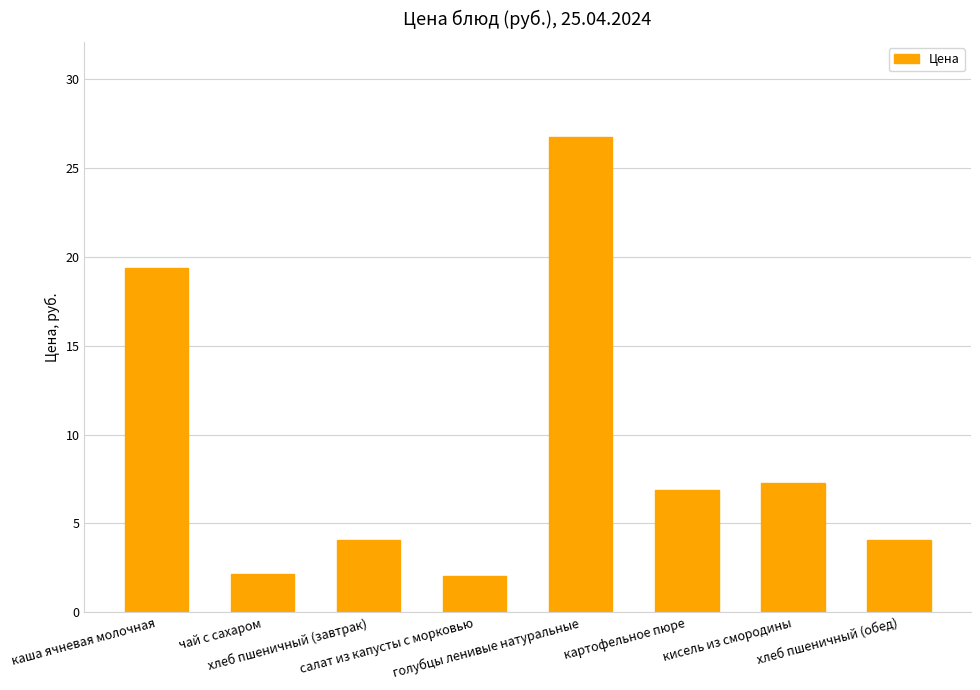

What is the smallest value displayed?

2.0